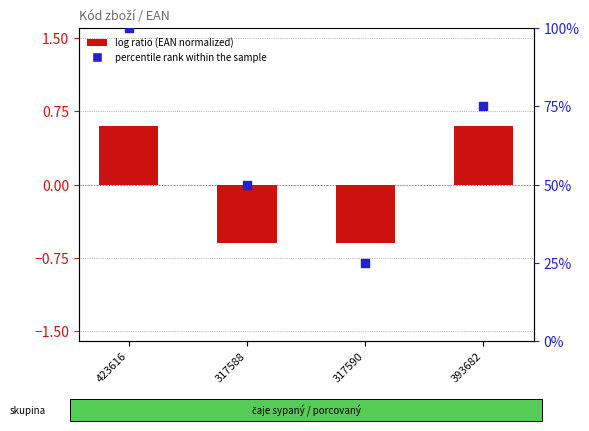

What are all the series names shown in the legend?

log ratio (EAN normalized), percentile rank within the sample